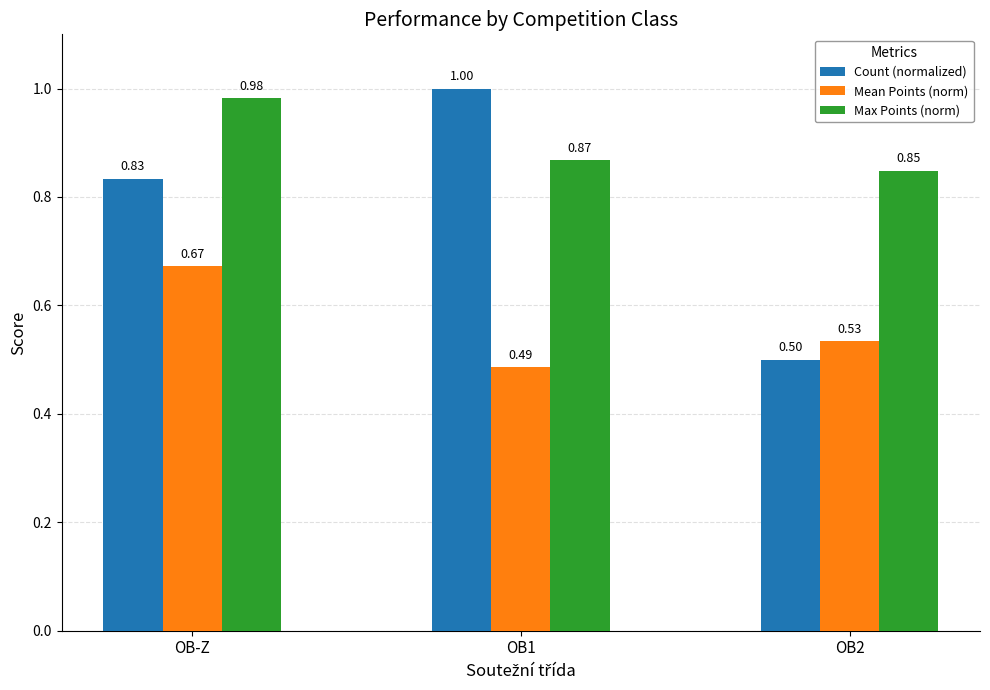

What is the sum of the Count (normalized) values at OB-Z and OB2?

1.3